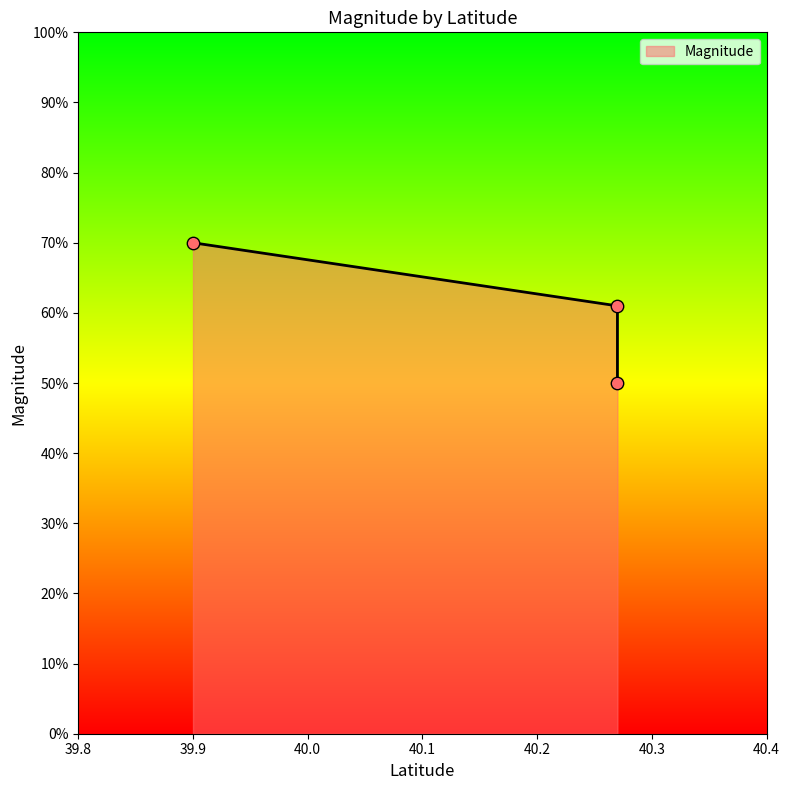

Between 40.27 and 39.9, which is larger?

39.9